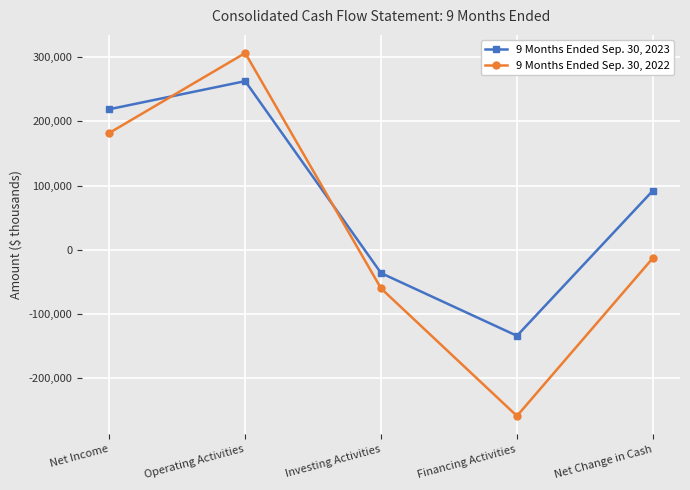

How many interior local valleys does the 9 Months Ended Sep. 30, 2023 series have?

1